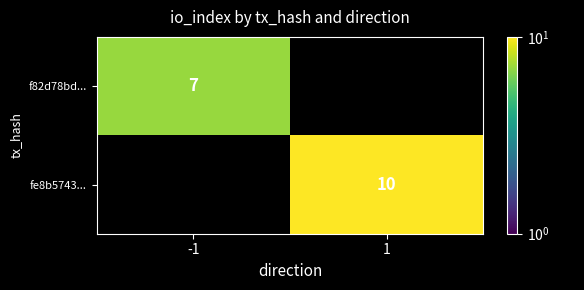

True or false: fe8b5743... has a value of 10 at 1.

True